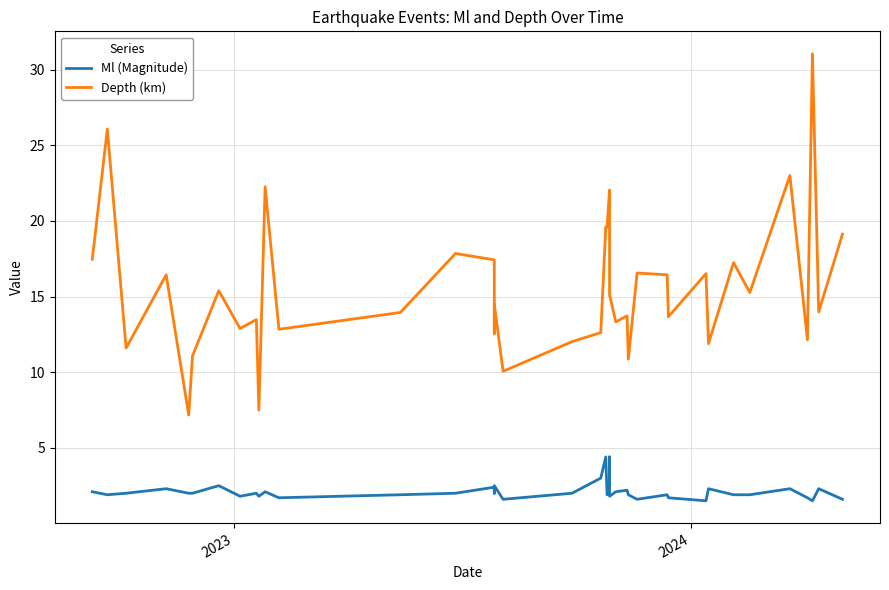

Does the chart have visible grid lines?

Yes